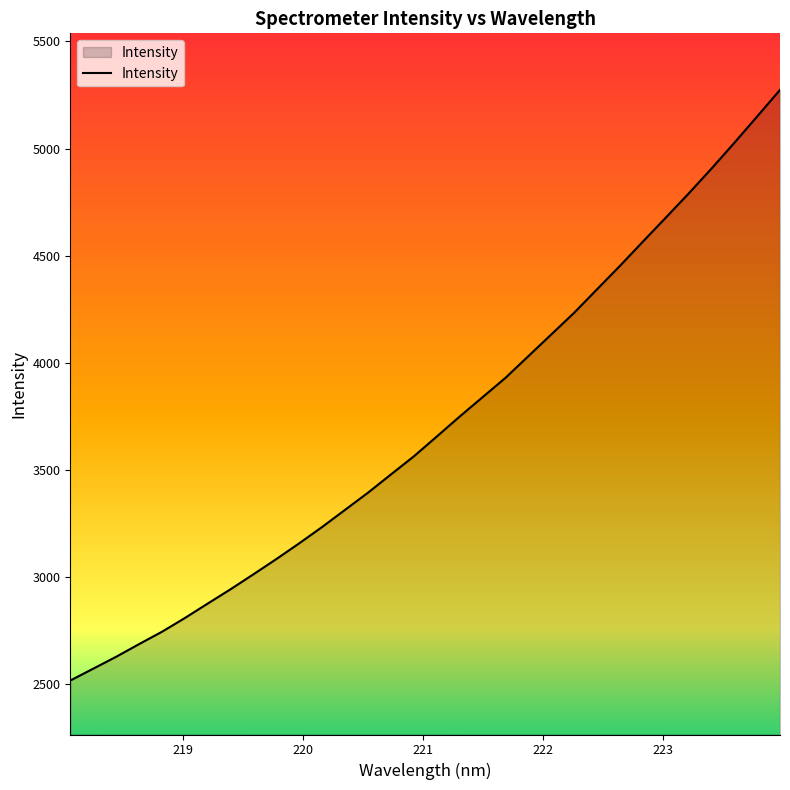

What is the greatest value displayed?

5274.3